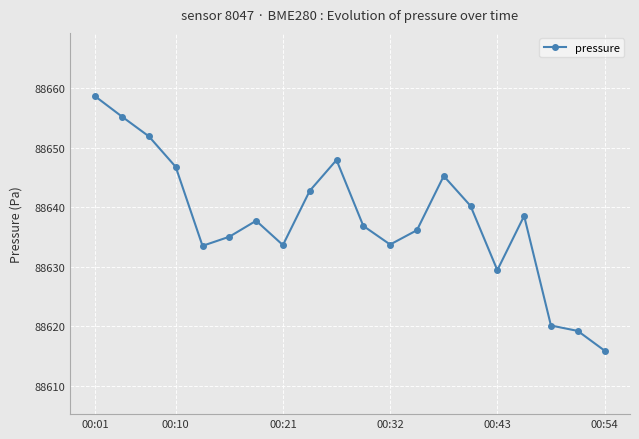

What is the sum of all values?

1772759.0